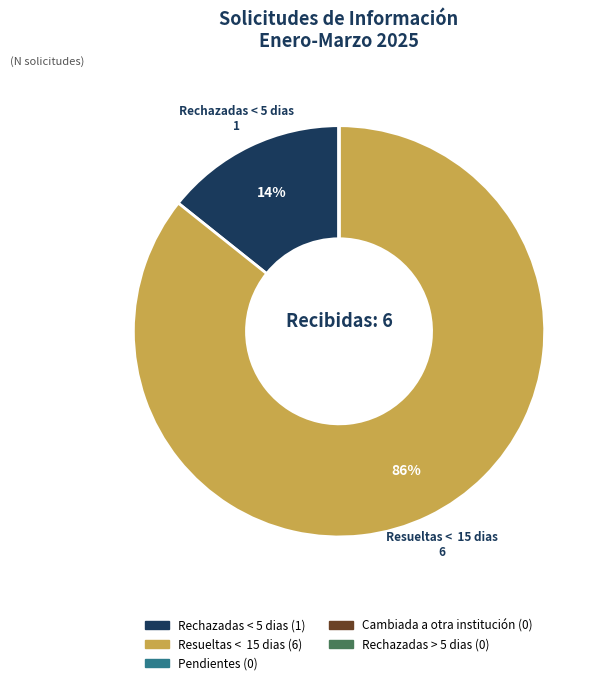

What is the largest slice in the pie chart?

Resueltas < 15 dias